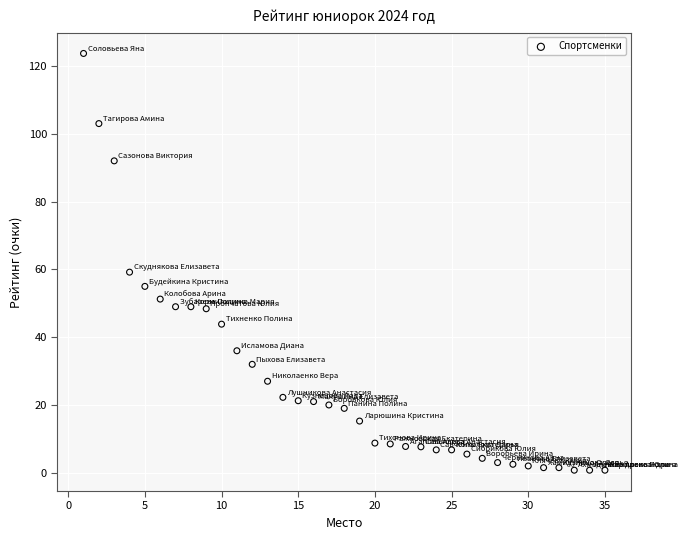

What Y value in the scatter plot is closest to 62?

59.2